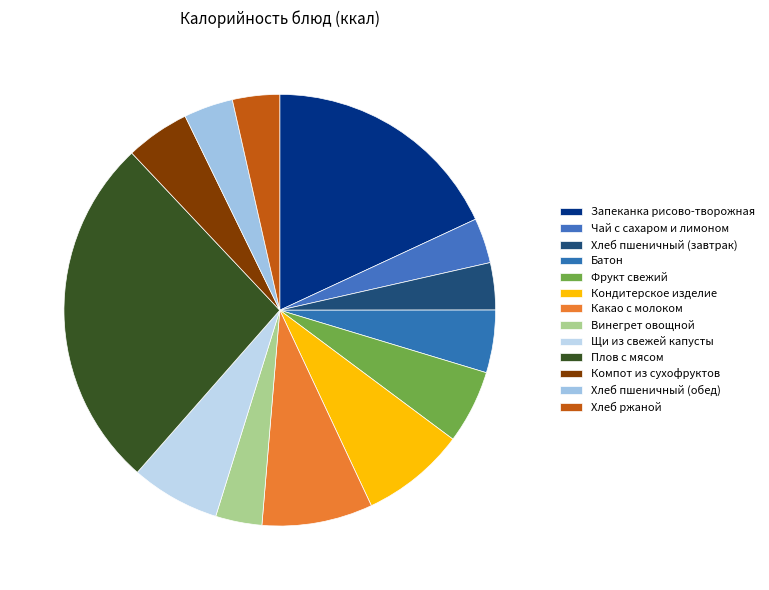

What is the ratio of the value at Хлеб пшеничный (завтрак) to the value at Батон?

0.8